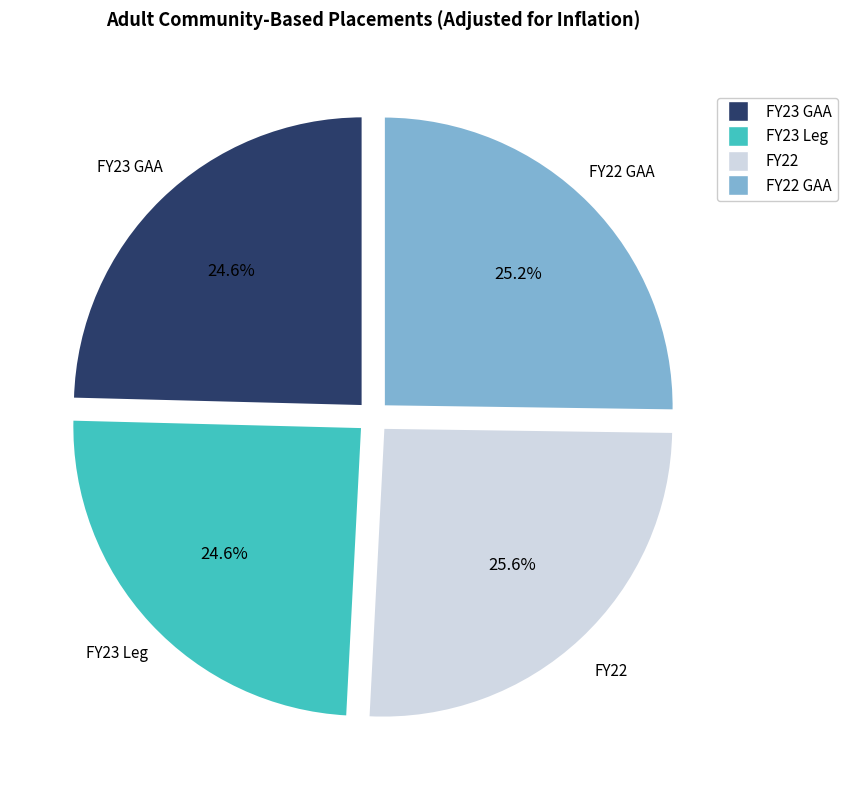

Which has a higher value, FY23 Leg or FY22?

FY22